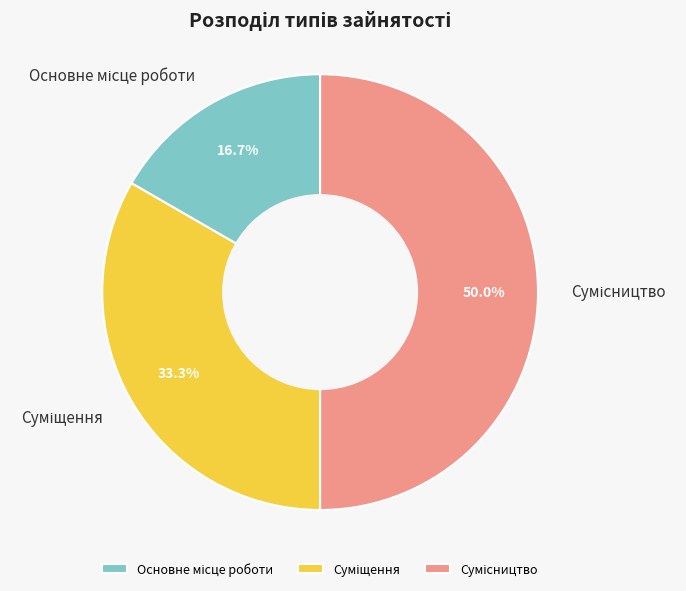

What is the change in value from Основне місце роботи to Сумісництво?

+2